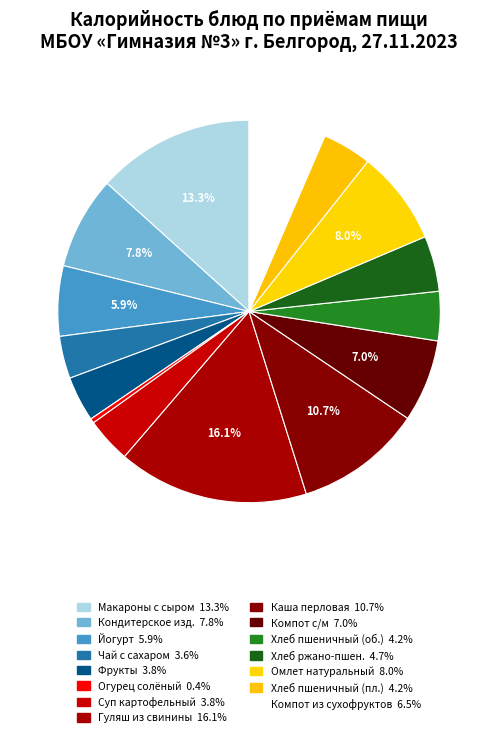

Count the number of slices in the pie.

15